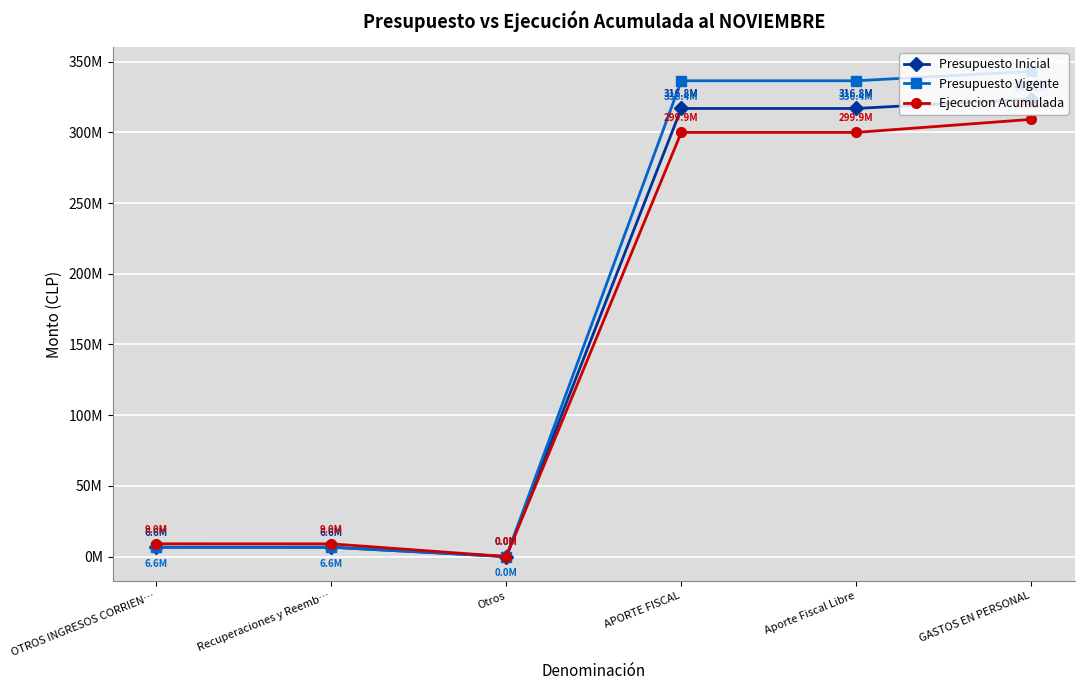

What are all the series names shown in the legend?

Presupuesto Inicial, Presupuesto Vigente, Ejecucion Acumulada